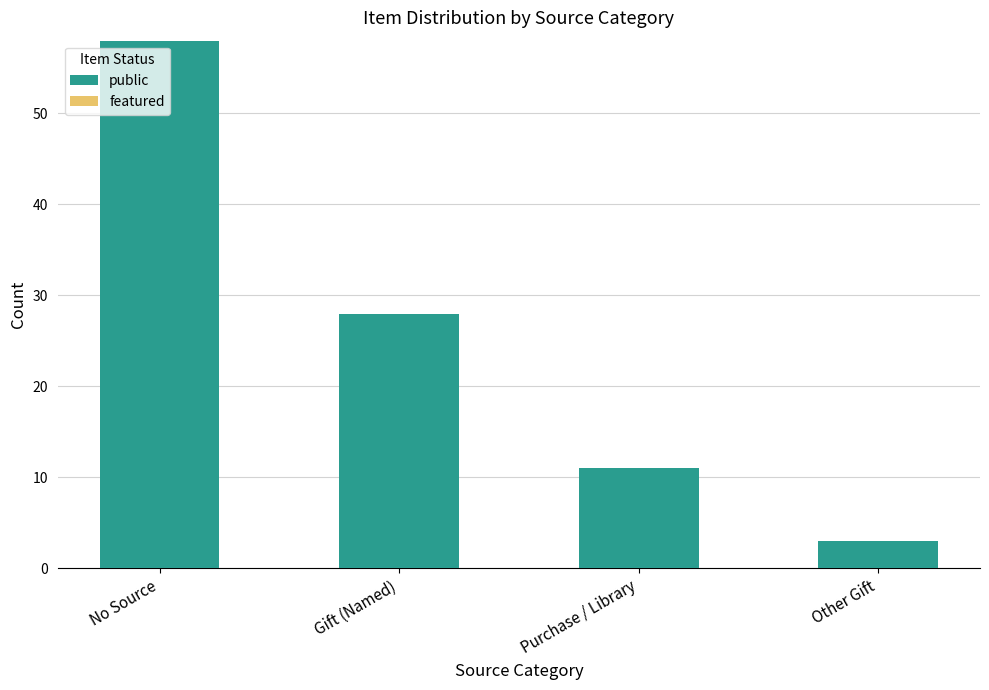

Reading left to right, transcribe all the data shown in this chart.

58	28	11	3